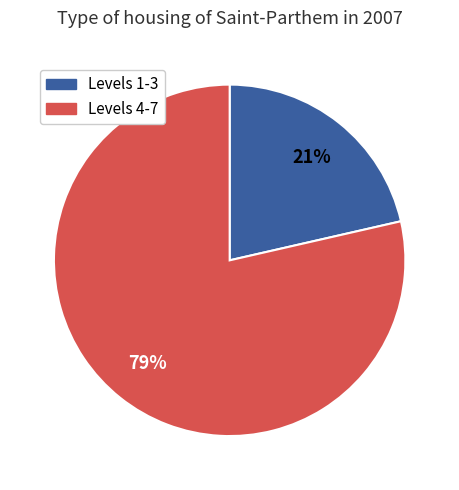

To the nearest percent, what is the average slice percentage?

50%